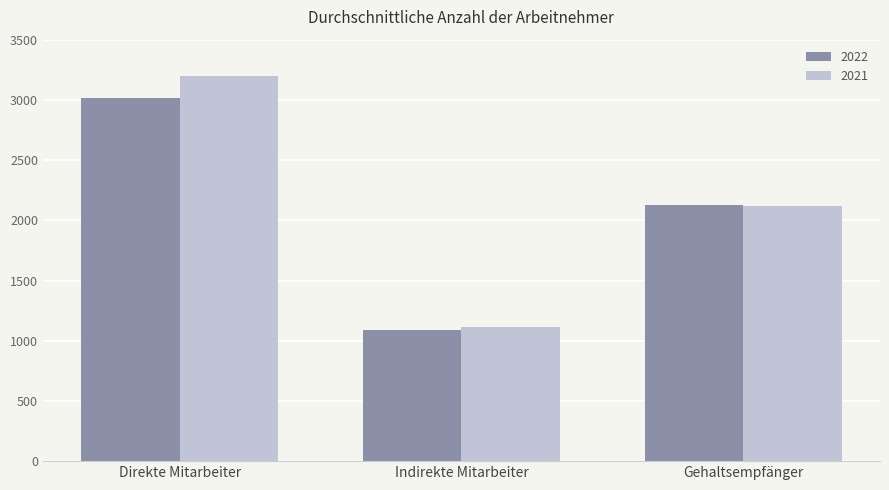

At which category is the sum across all series the highest?

Direkte Mitarbeiter